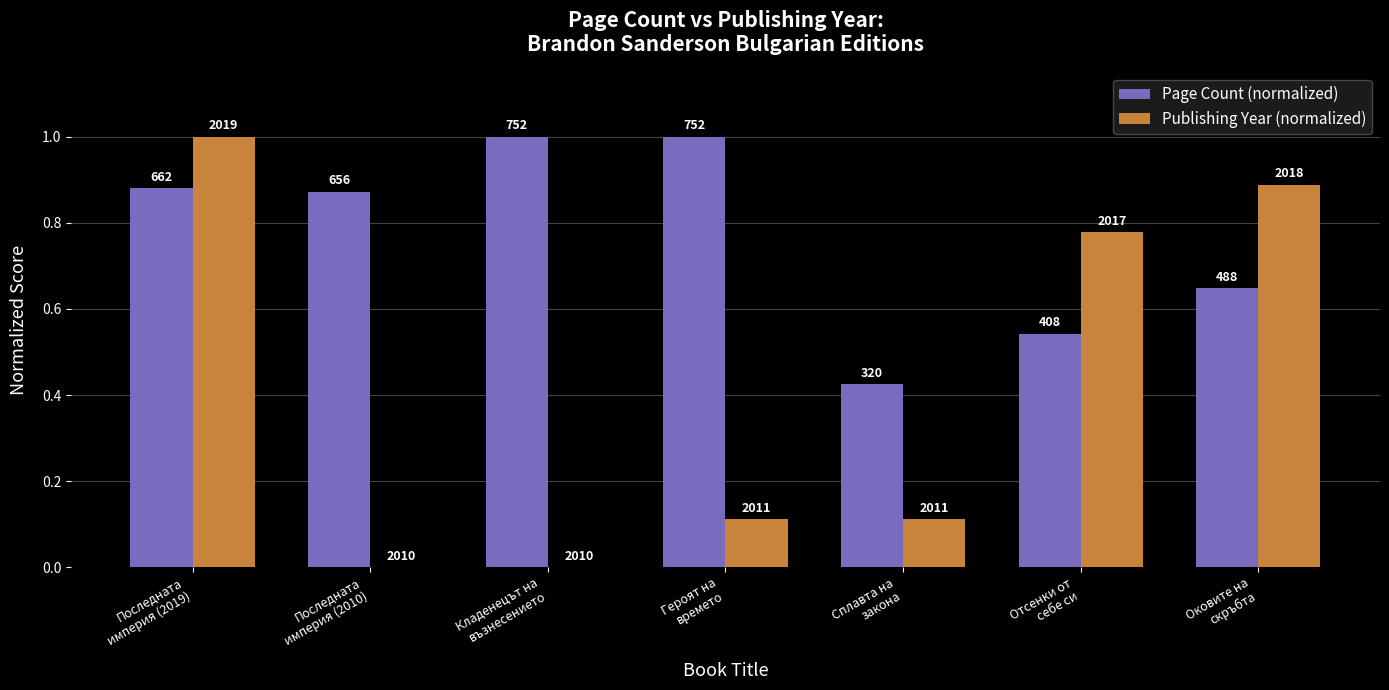

The Publishing Year (normalized) series shows 1.5 at Последната
империя (2019). True or false?

False